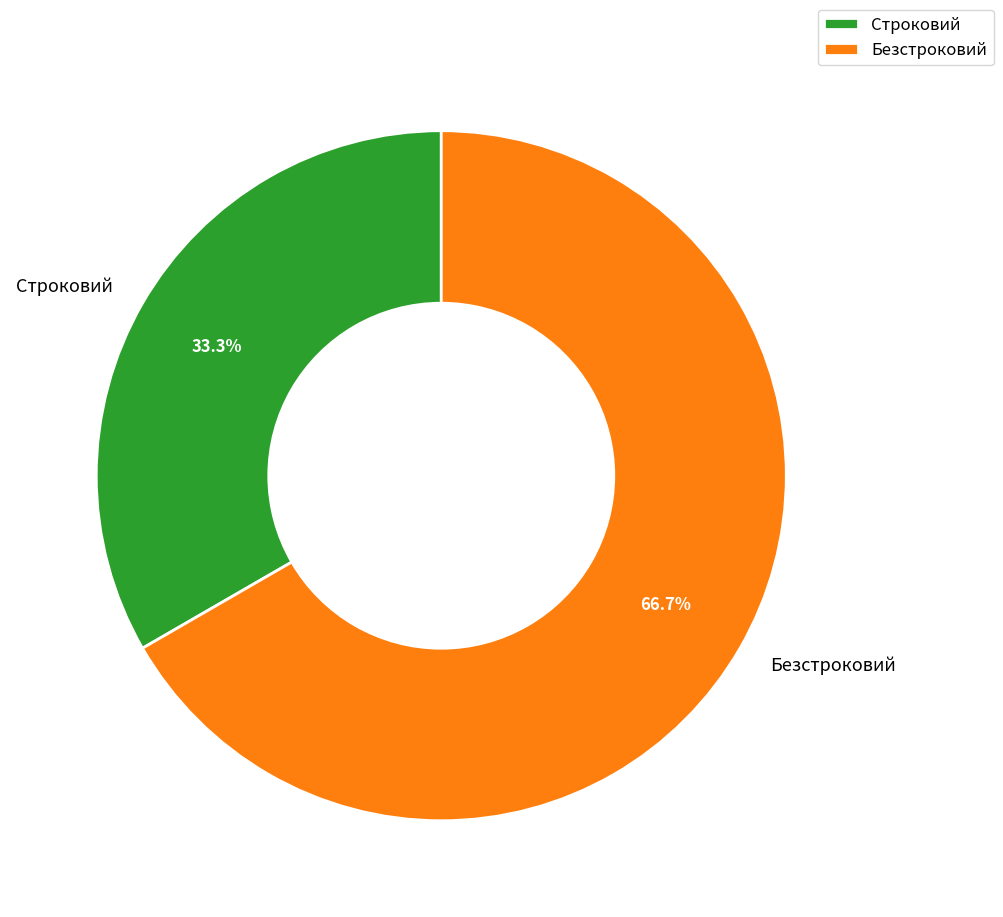

To the nearest percent, what is the average slice percentage?

50%